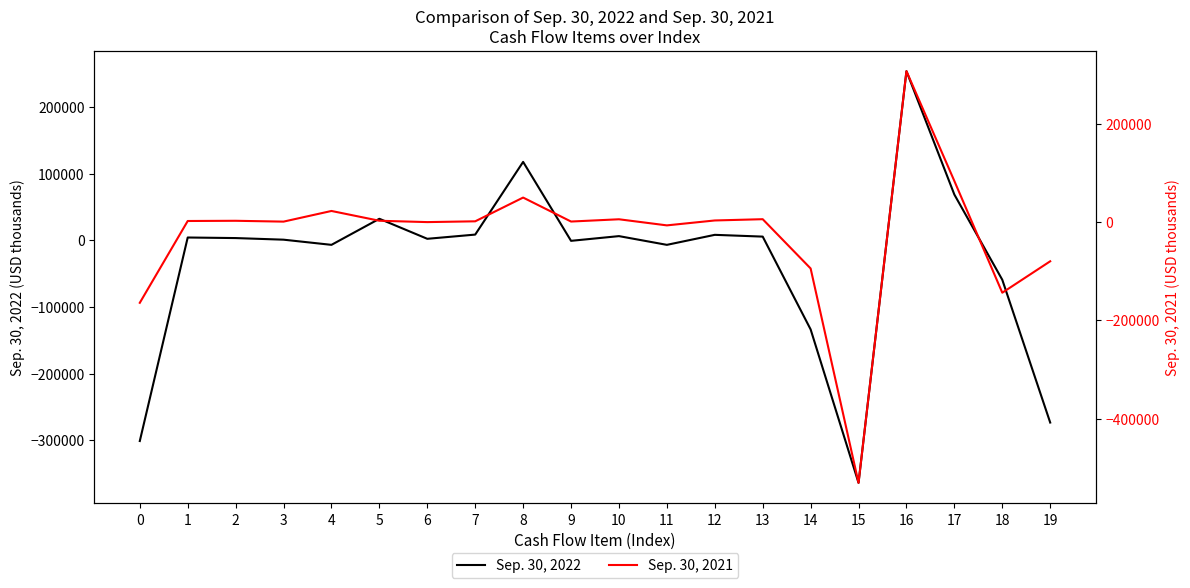

What is the difference between the Sep. 30, 2022 values at 10 and 9?

7080